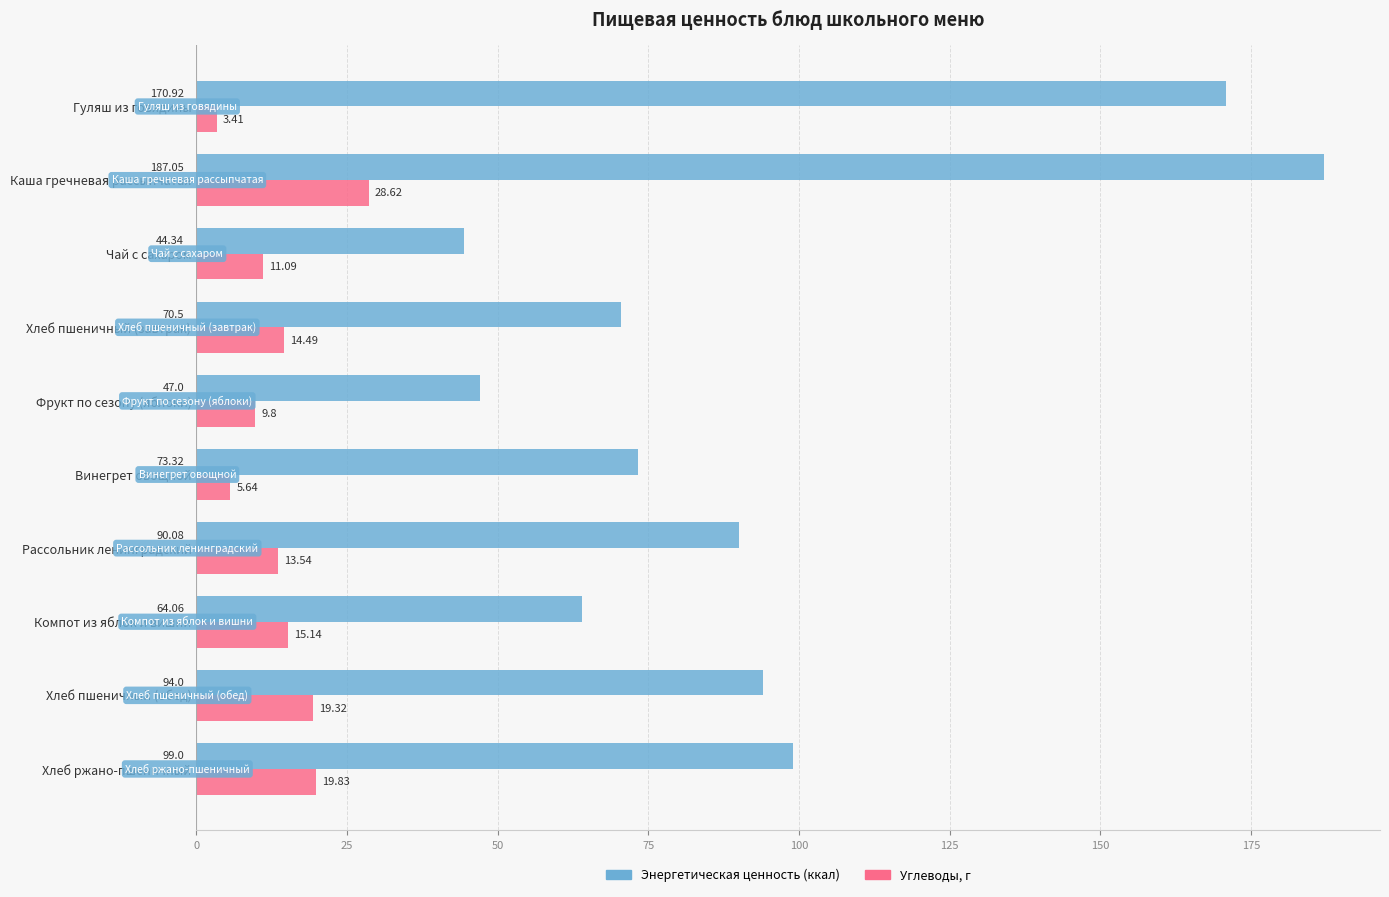

Rank the series by their maximum value, from lowest to highest.

Углеводы, г, Энергетическая ценность (ккал)